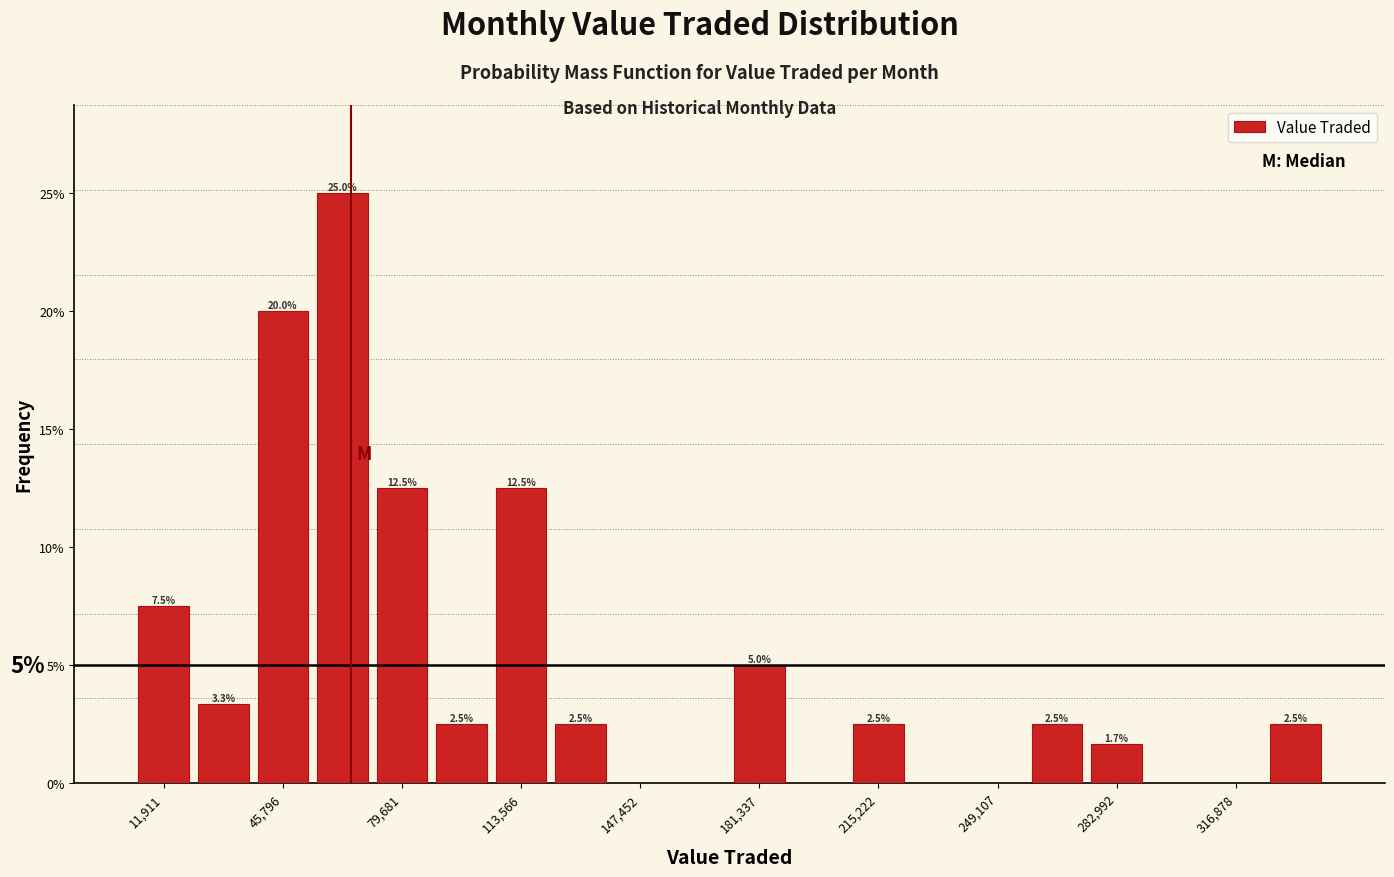

Around what value on the x-axis is the tallest bar? Give the approximate position of its centre, as read against the axis.

65000